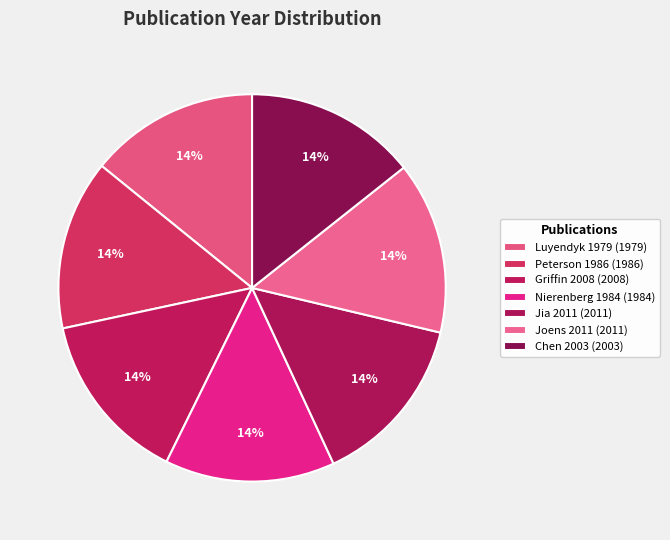

How many segments does this pie chart have?

7